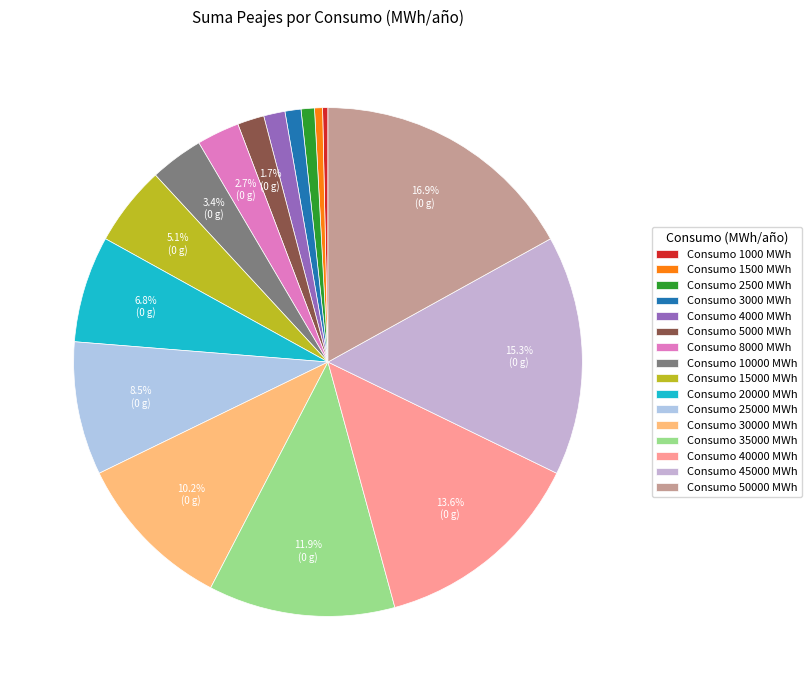

How many segments does this pie chart have?

16